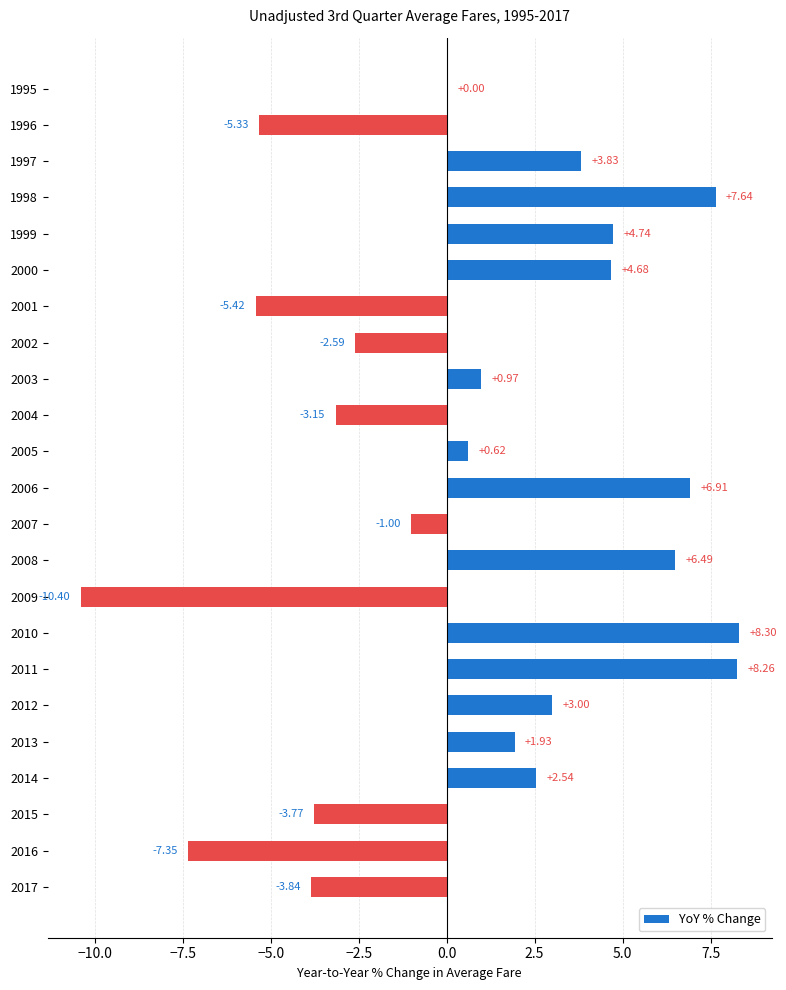

What is the change in value from 1999 to 2011?

+3.5